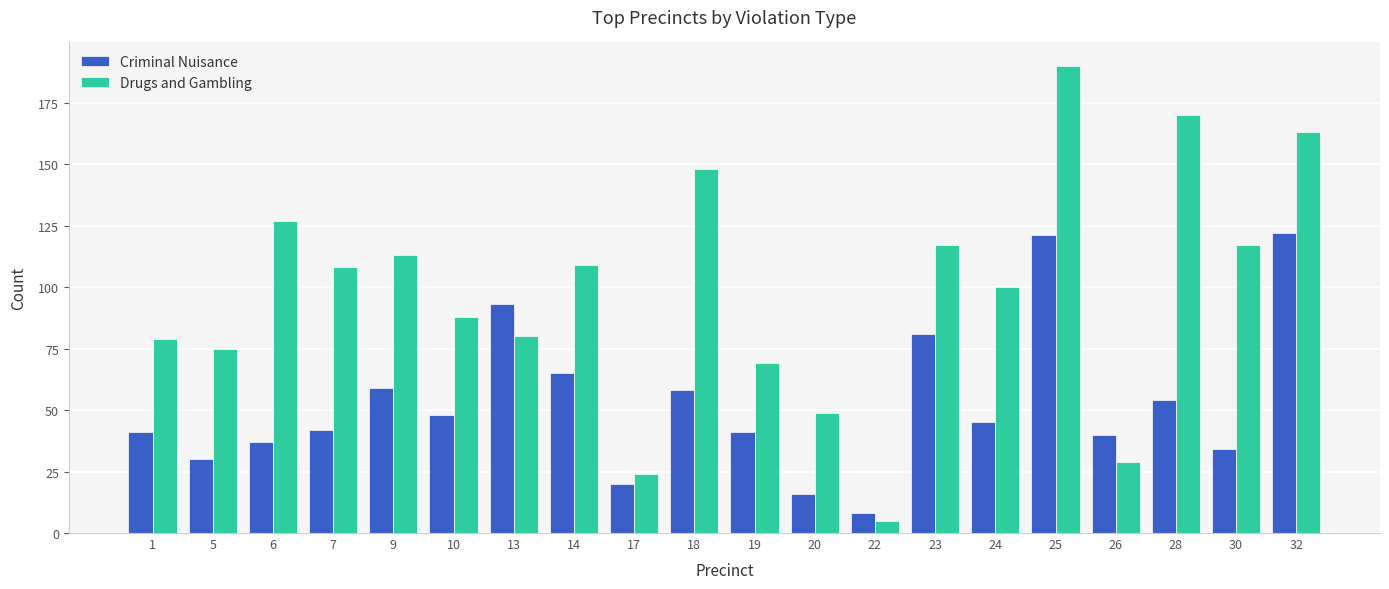

The Criminal Nuisance series shows 59 at 9. True or false?

True